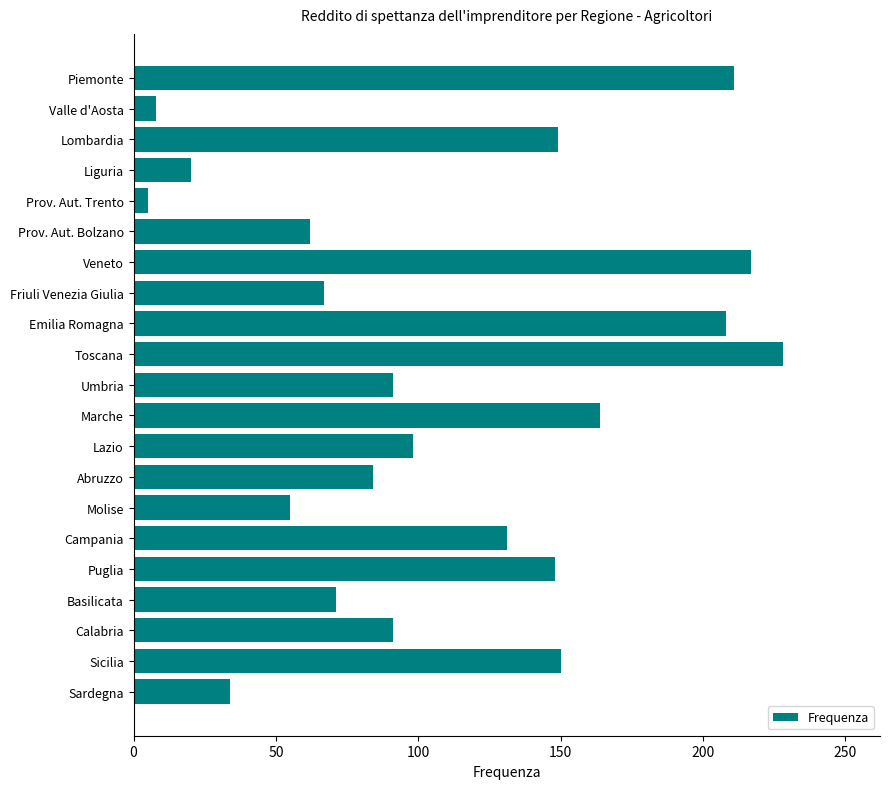

What is the label of the 11th bar from the bottom?

Umbria